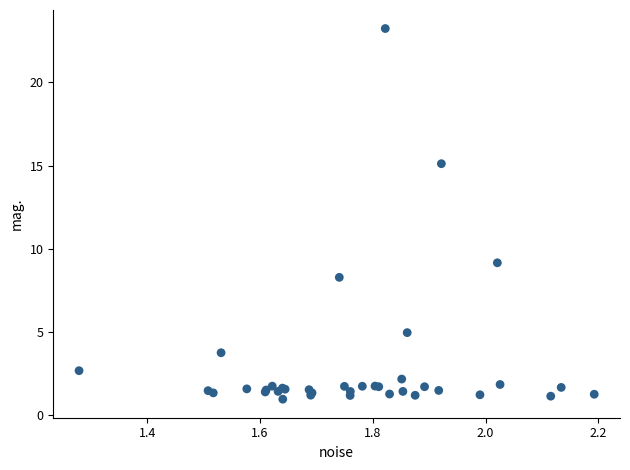

What Y value in the scatter plot is closest to 12?

9.2